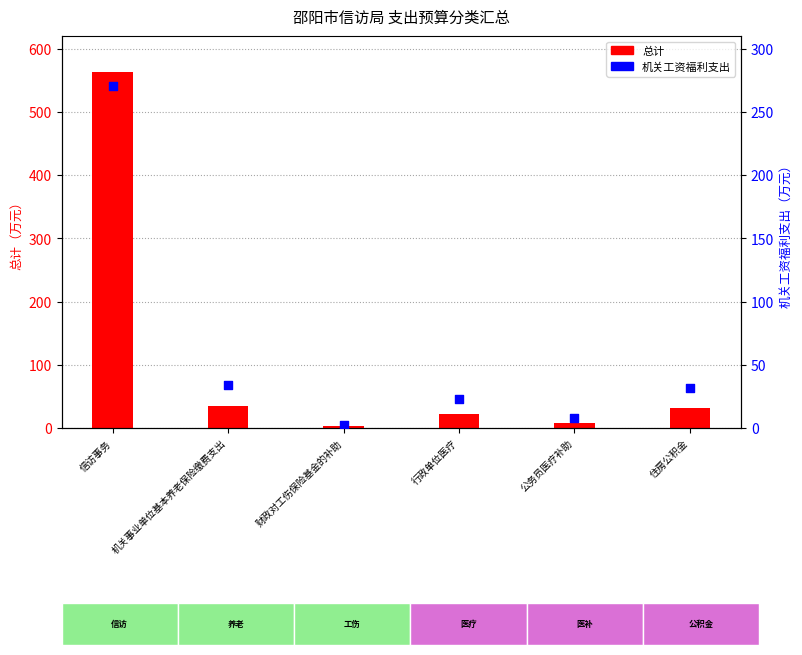

Which series has the widest spread of Y values?

总计